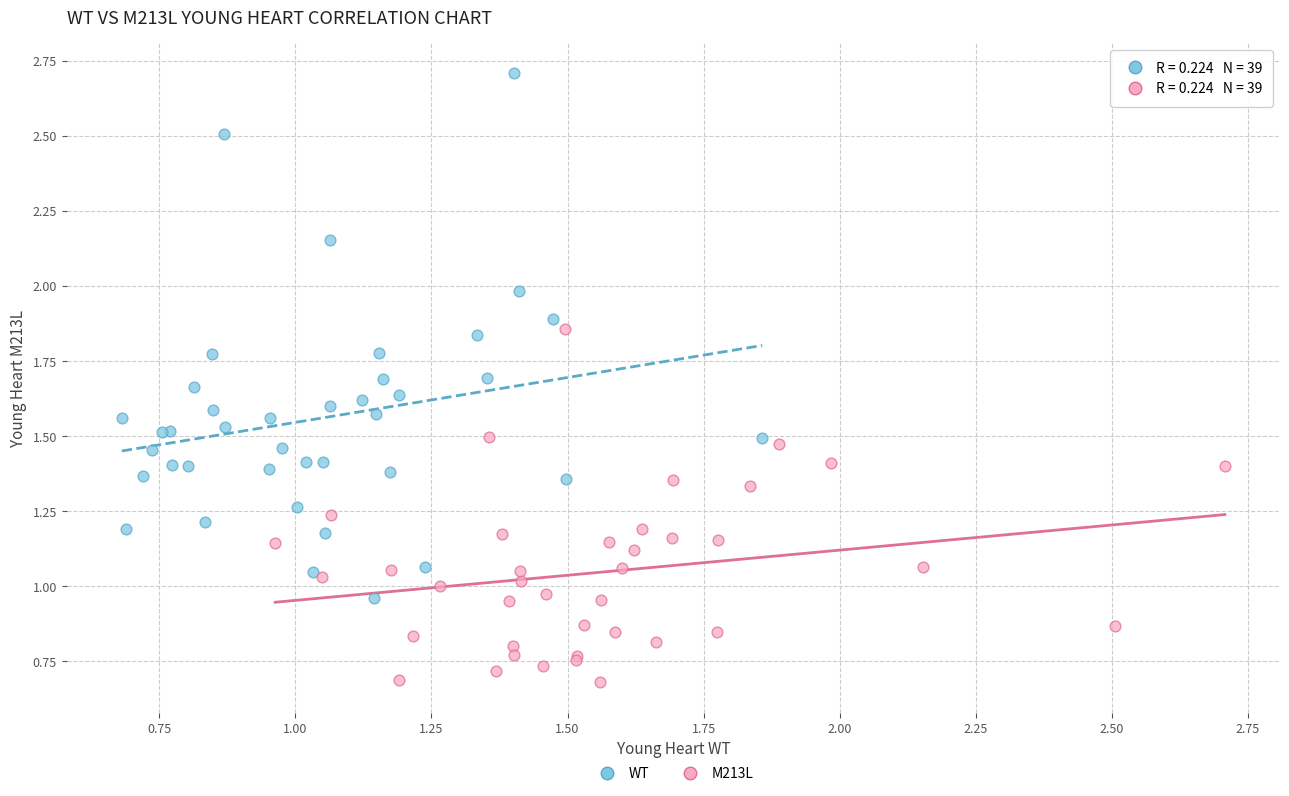

Which series reaches the minimum Y coordinate?

M213L